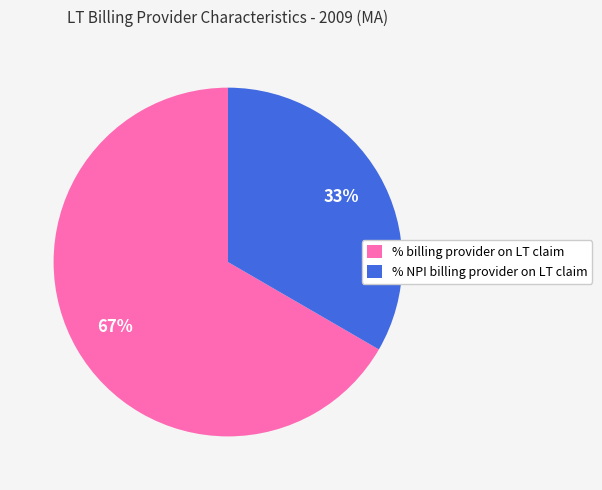

Is it true that % NPI billing provider on LT claim is 33% of the pie?

True